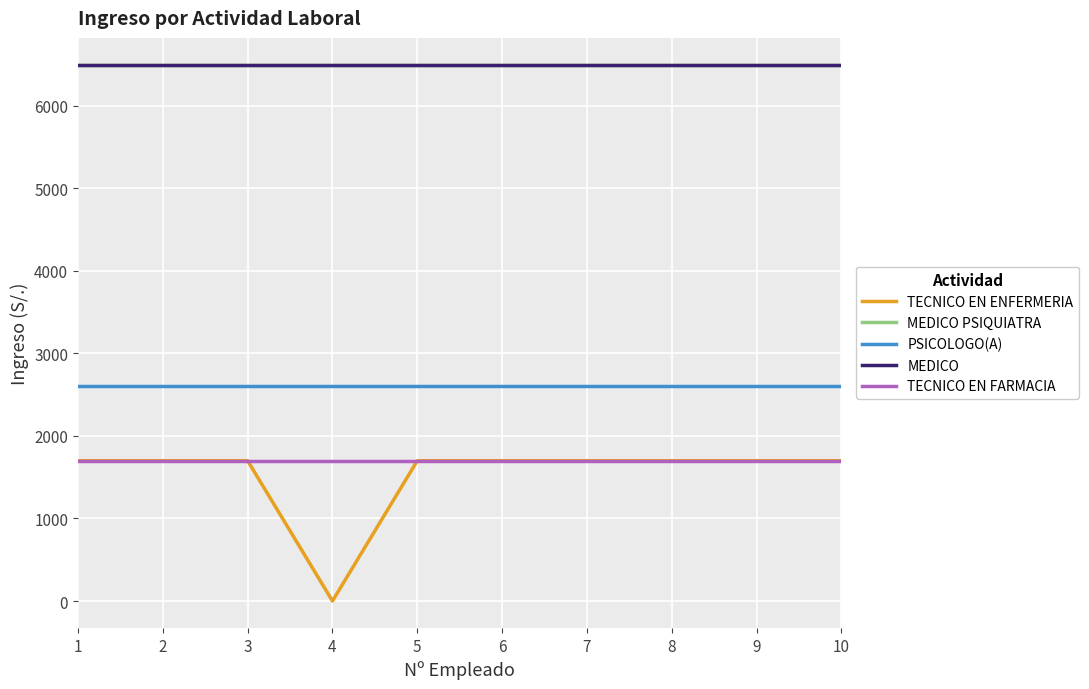

Does the chart display data point markers on the line(s)?

No